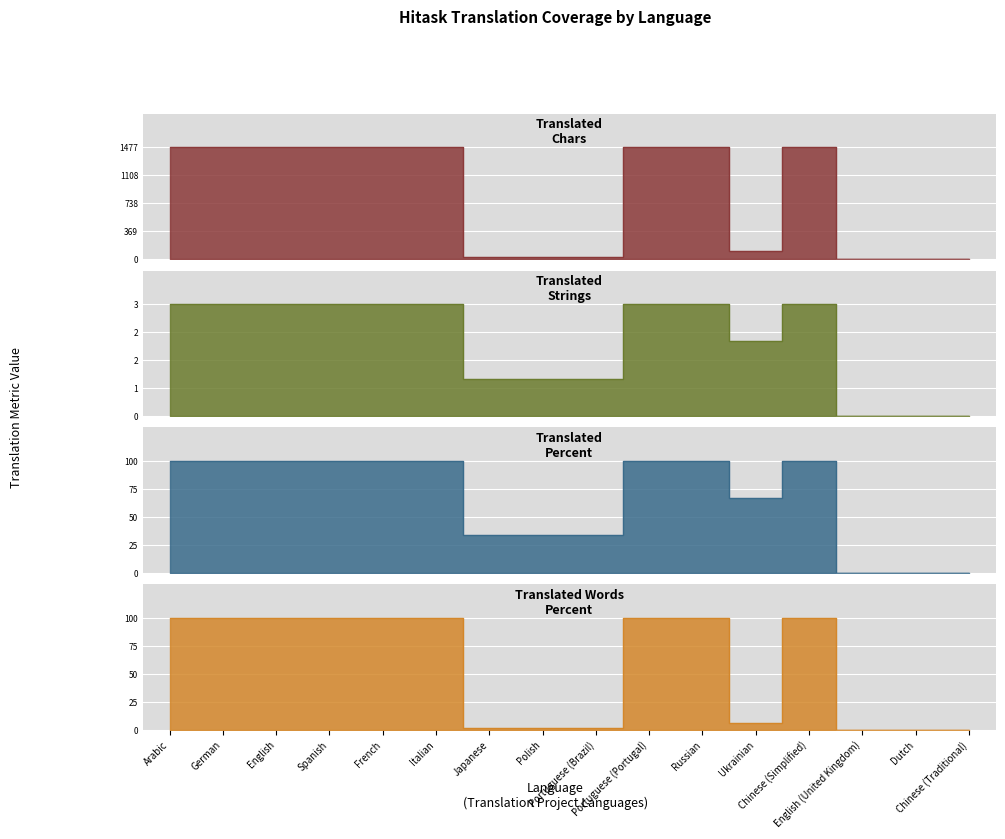

What is the maximum value shown in the chart?

1477.0